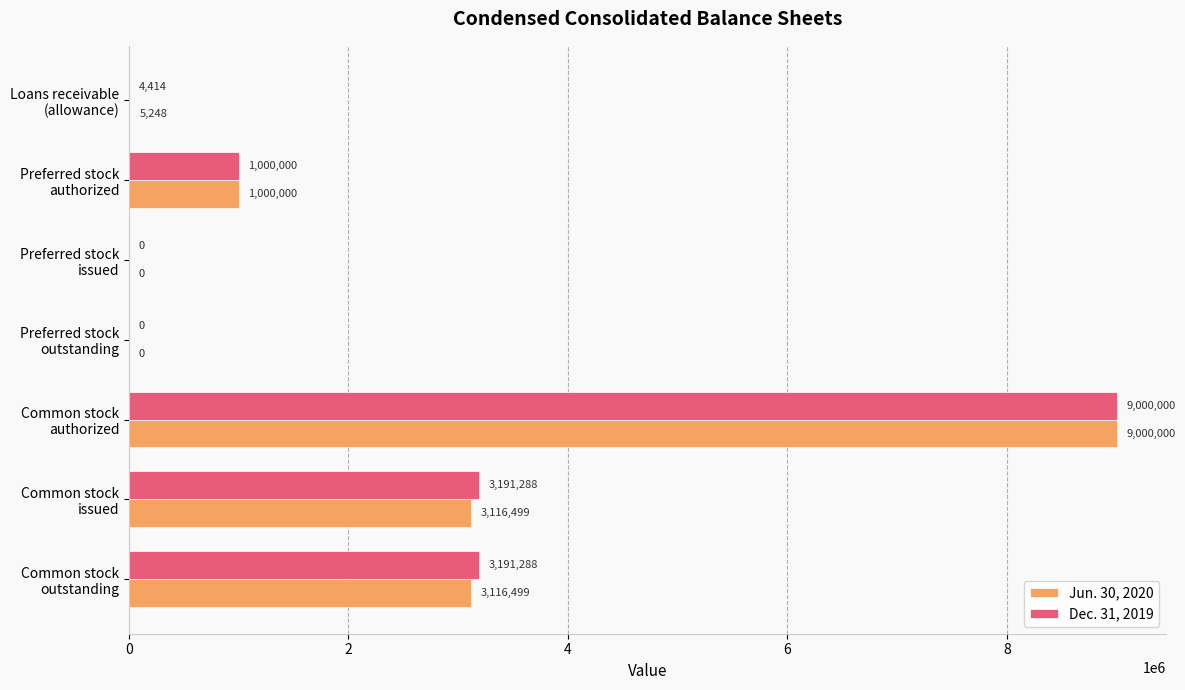

What are all the series names shown in the legend?

Jun. 30, 2020, Dec. 31, 2019